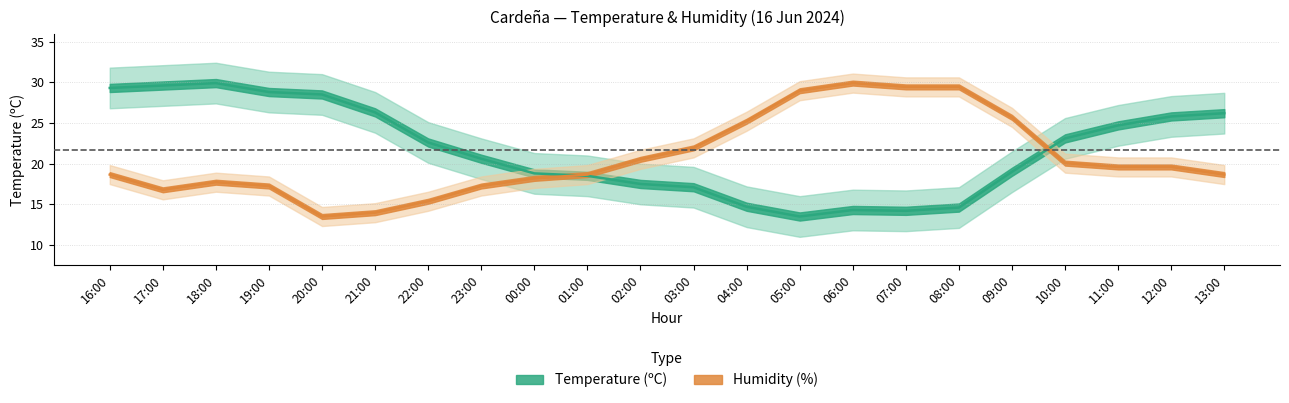

List the series in order of their overall mean, lowest first.

Humidity (%), Temperature (ºC)